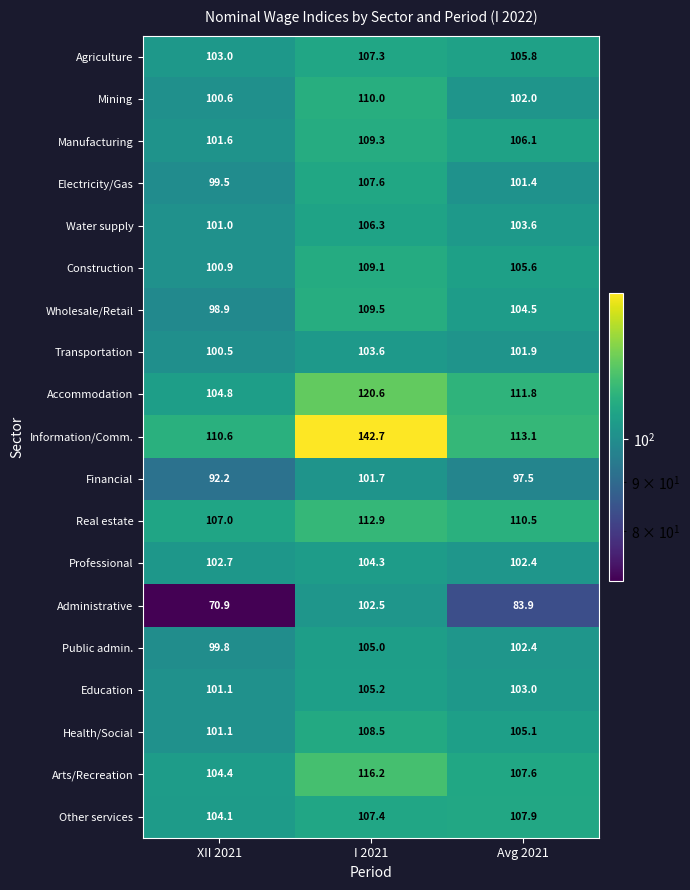

Read the Real estate value at Avg 2021.

110.5